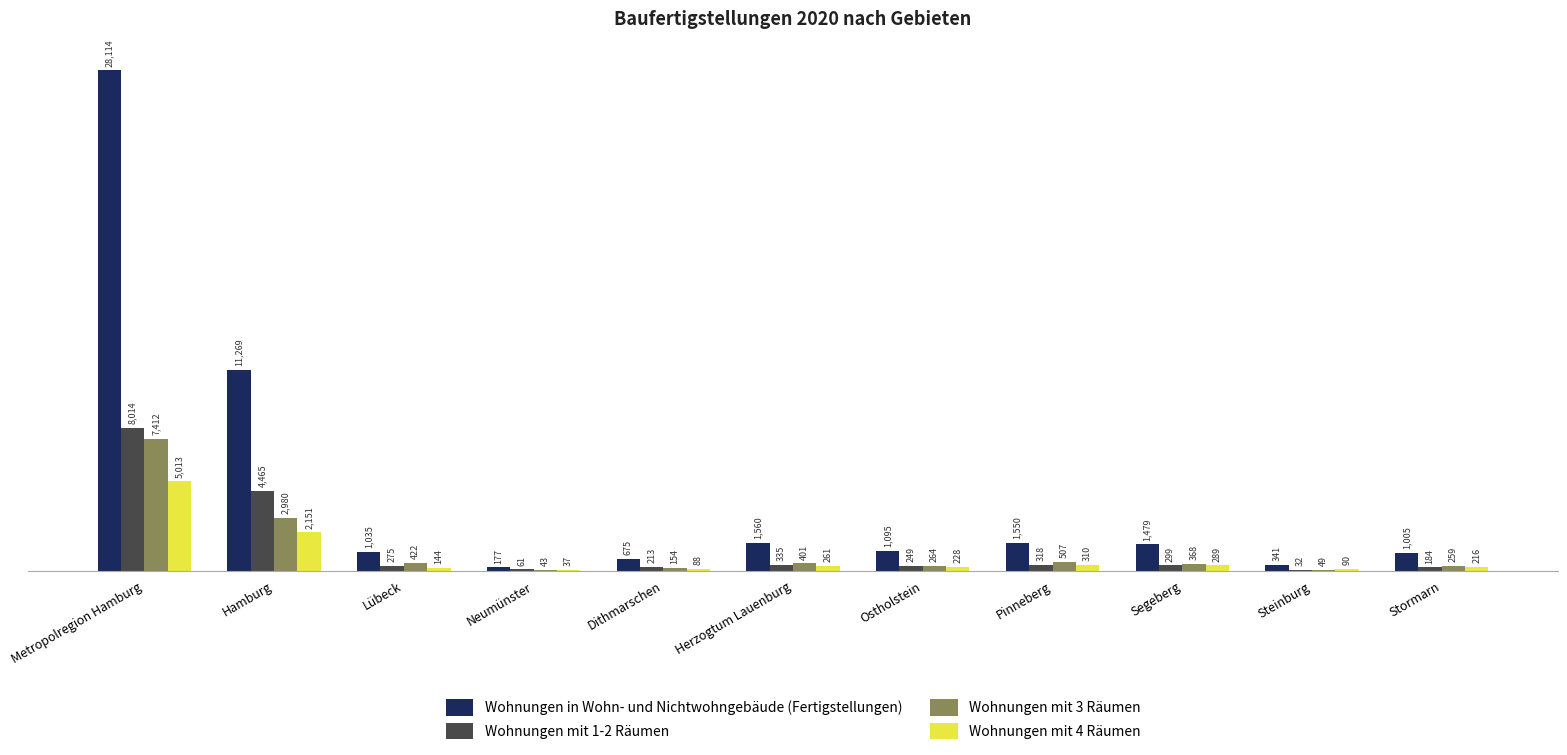

Count the number of categories in the chart.

11